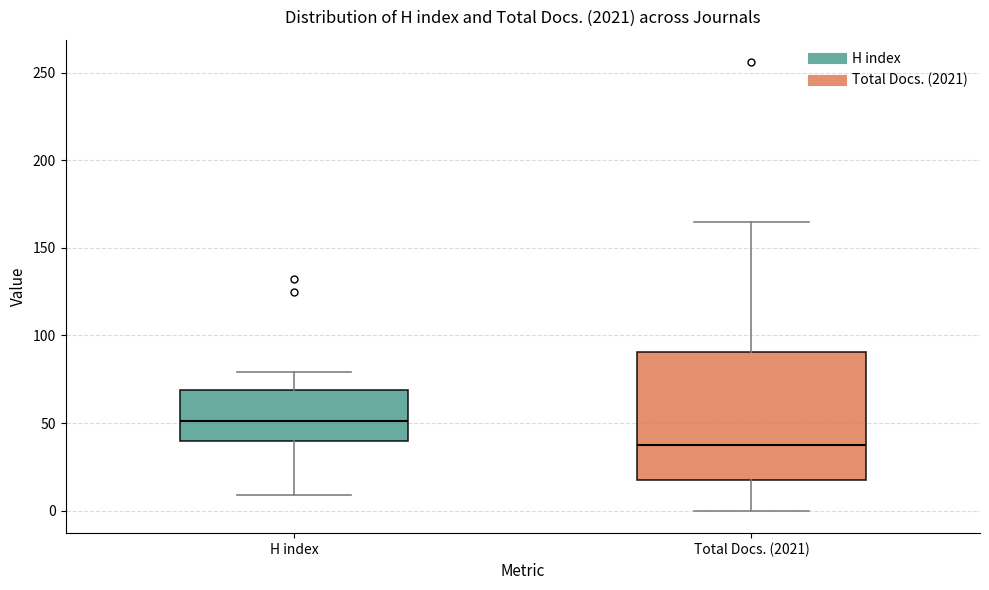

Which box has the lowest median line?

Total Docs. (2021)